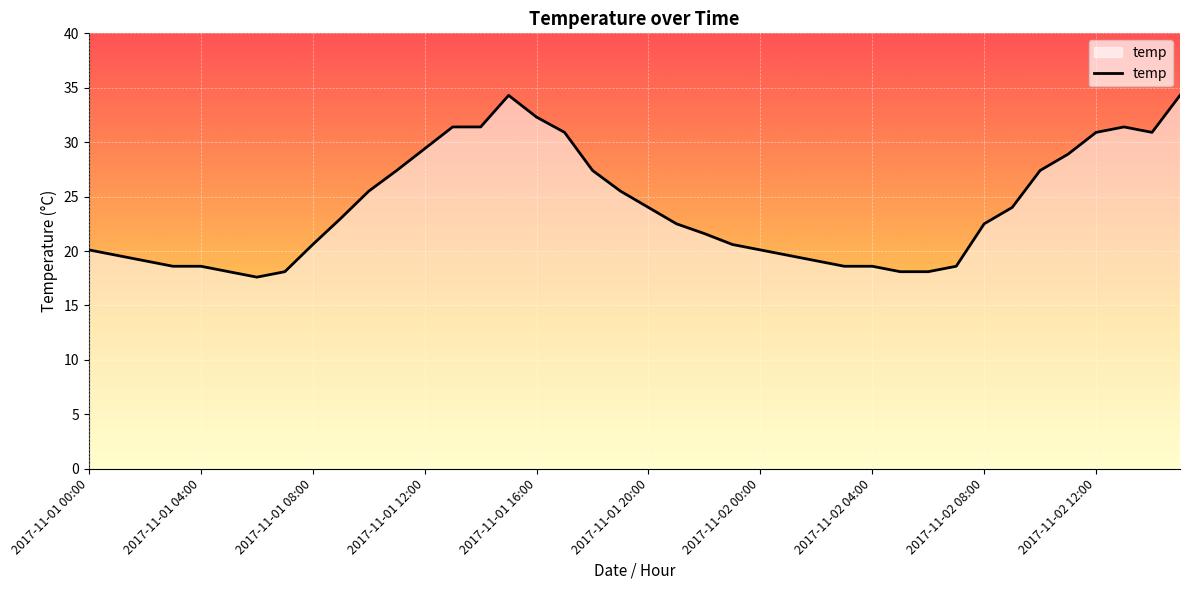

What is the difference between the maximum and minimum values?

16.7